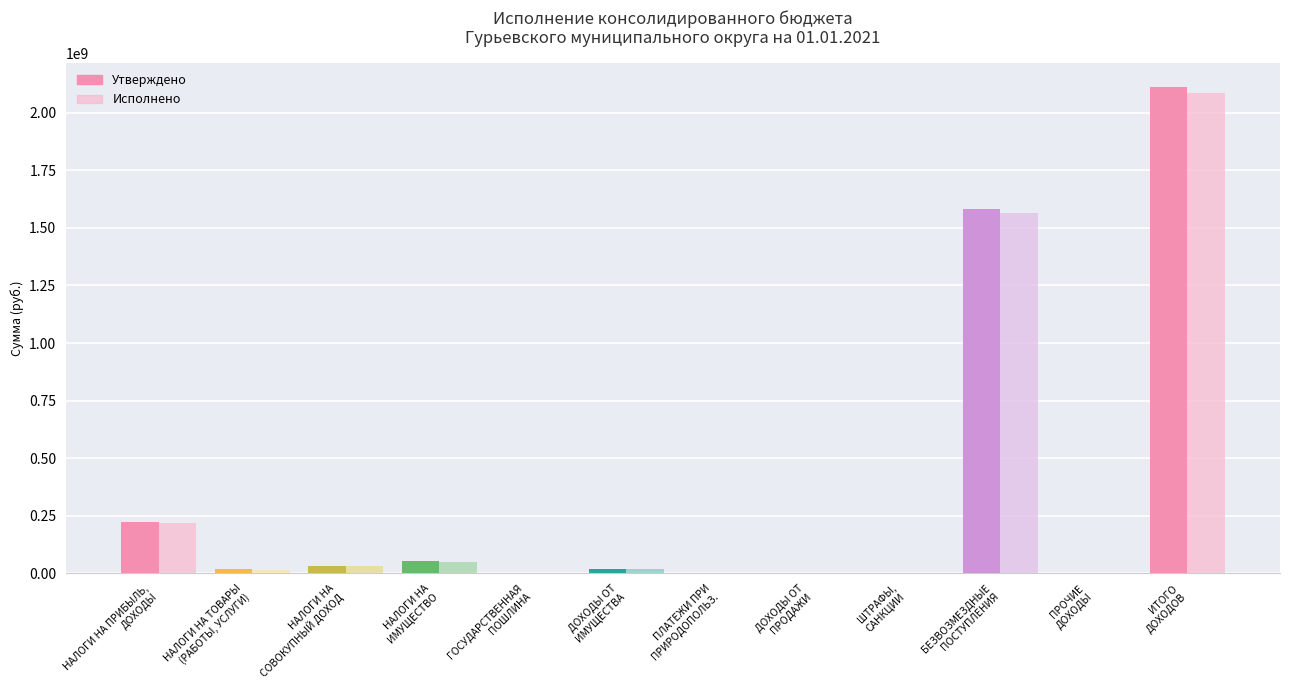

What is the difference between the values at БЕЗВОЗМЕЗДНЫЕ ПОСТУПЛЕНИЯ and НАЛОГИ НА ТОВАРЫ (РАБОТЫ, УСЛУГИ)?

1563253576